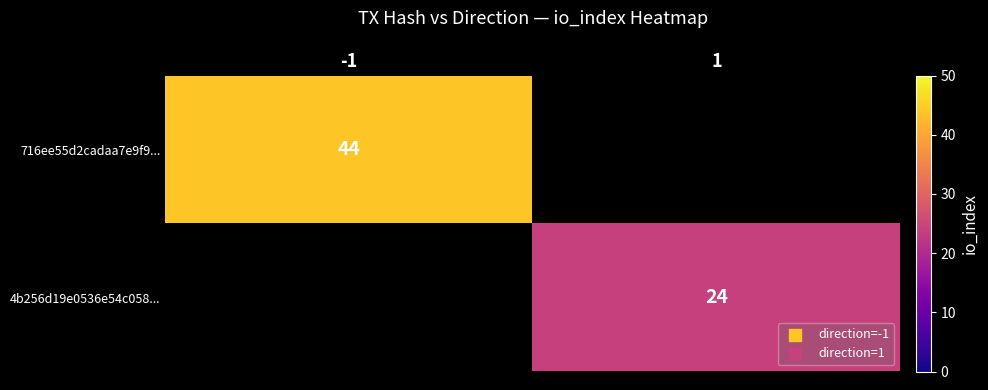

The value of 4b256d19e0536e54c058... at 1 is 24. True or false?

True